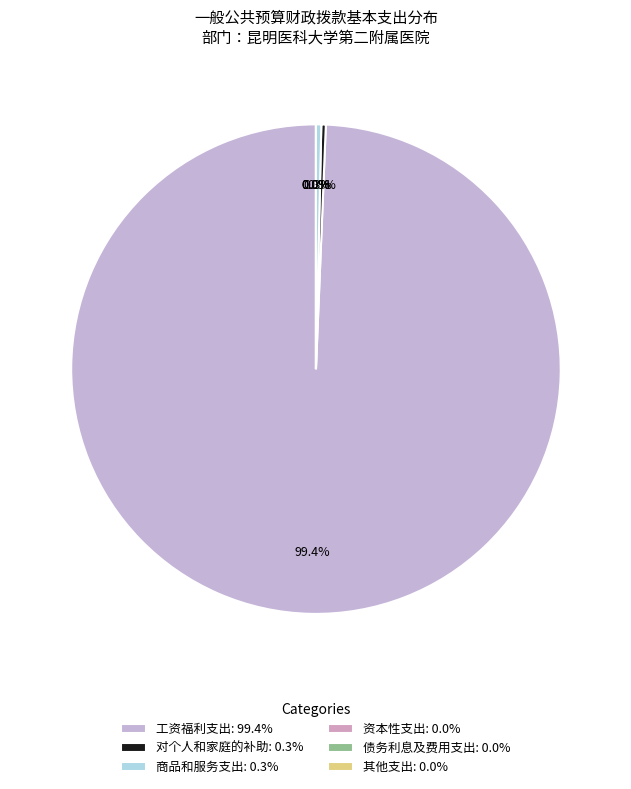

Rank the categories by value from lowest to highest.

资本性支出, 债务利息及费用支出, 其他支出, 对个人和家庭的补助, 商品和服务支出, 工资福利支出